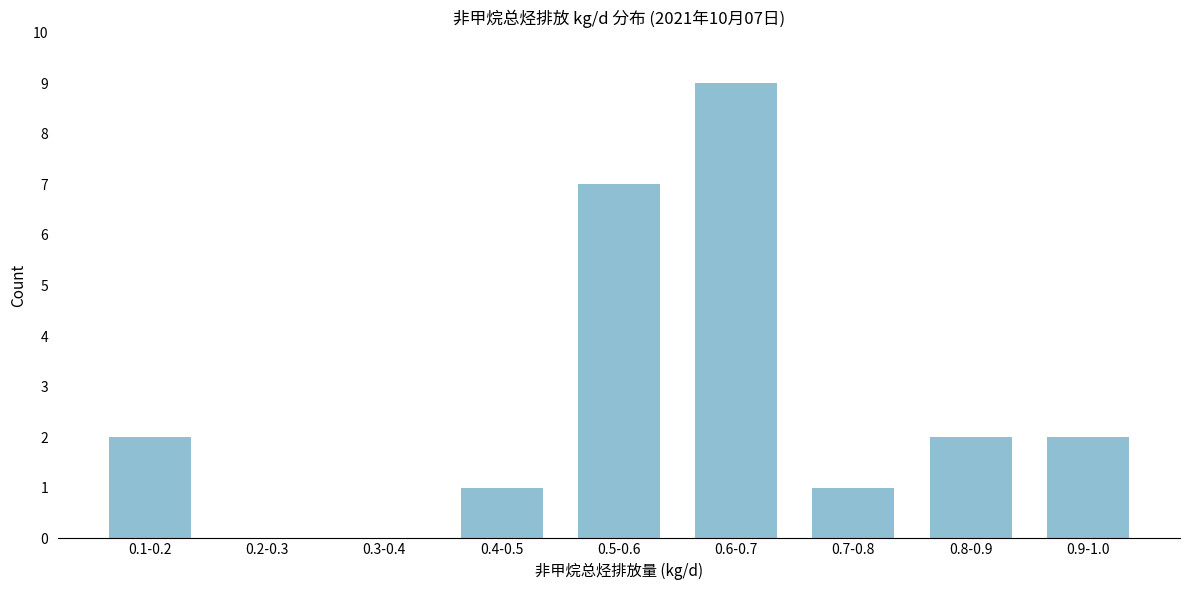

Reading left to right, extract all data points from this chart.

0.1-0.2=2	0.2-0.3=0	0.3-0.4=0	0.4-0.5=1	0.5-0.6=7	0.6-0.7=9	0.7-0.8=1	0.8-0.9=2	0.9-1.0=2